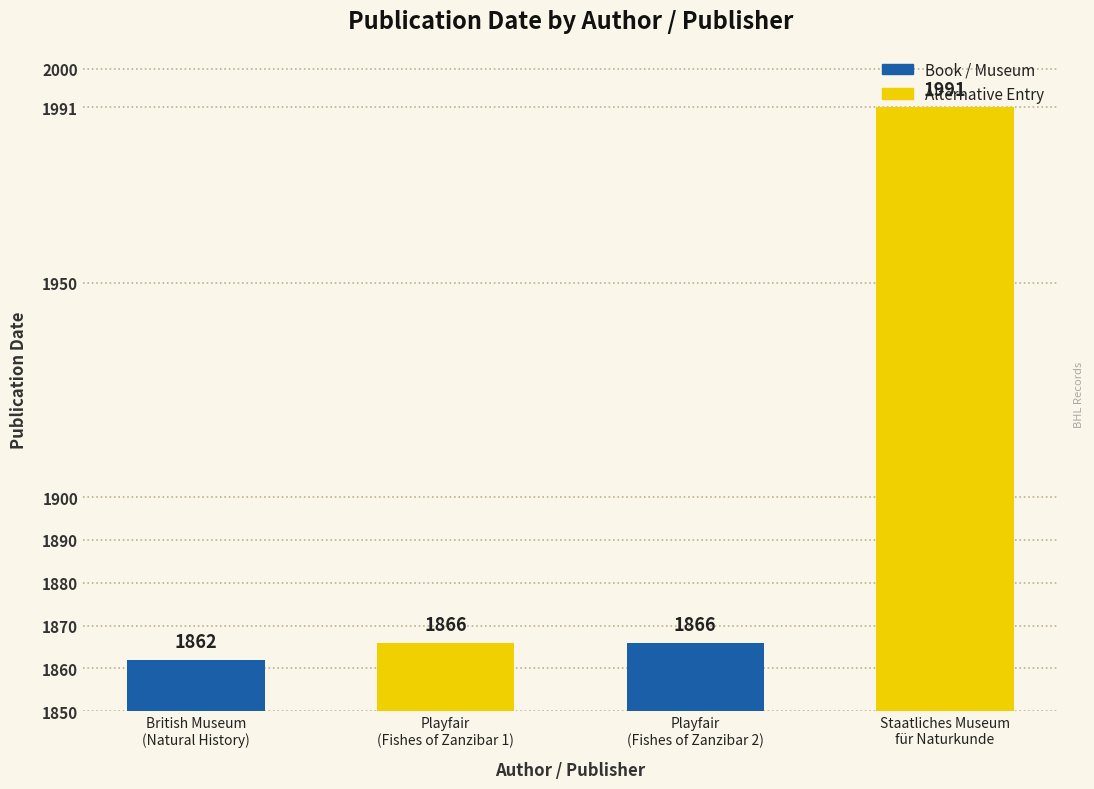

At which category does the chart reach its peak across all series?

Staatliches Museum für Naturkunde